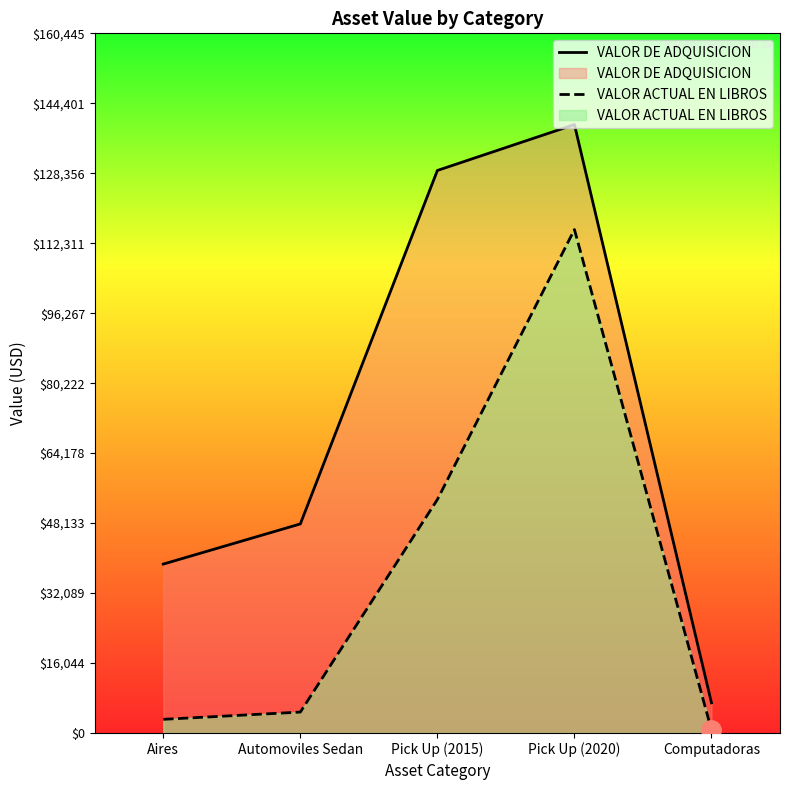

Reading right to left, what are all the values shown in this chart?

VALOR DE ADQUISICION: 6912.0	139518.0	129000.0	47940.0	38729.6
VALOR ACTUAL EN LIBROS: 691.2	115451.2	53535.0	4794.0	3126.8